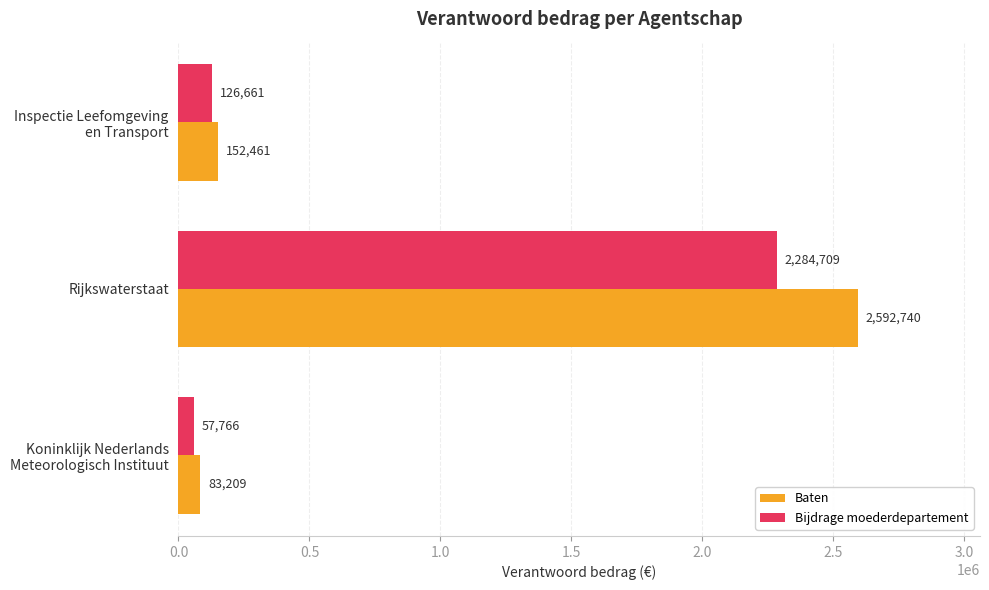

Which series has the largest total across all categories?

Baten